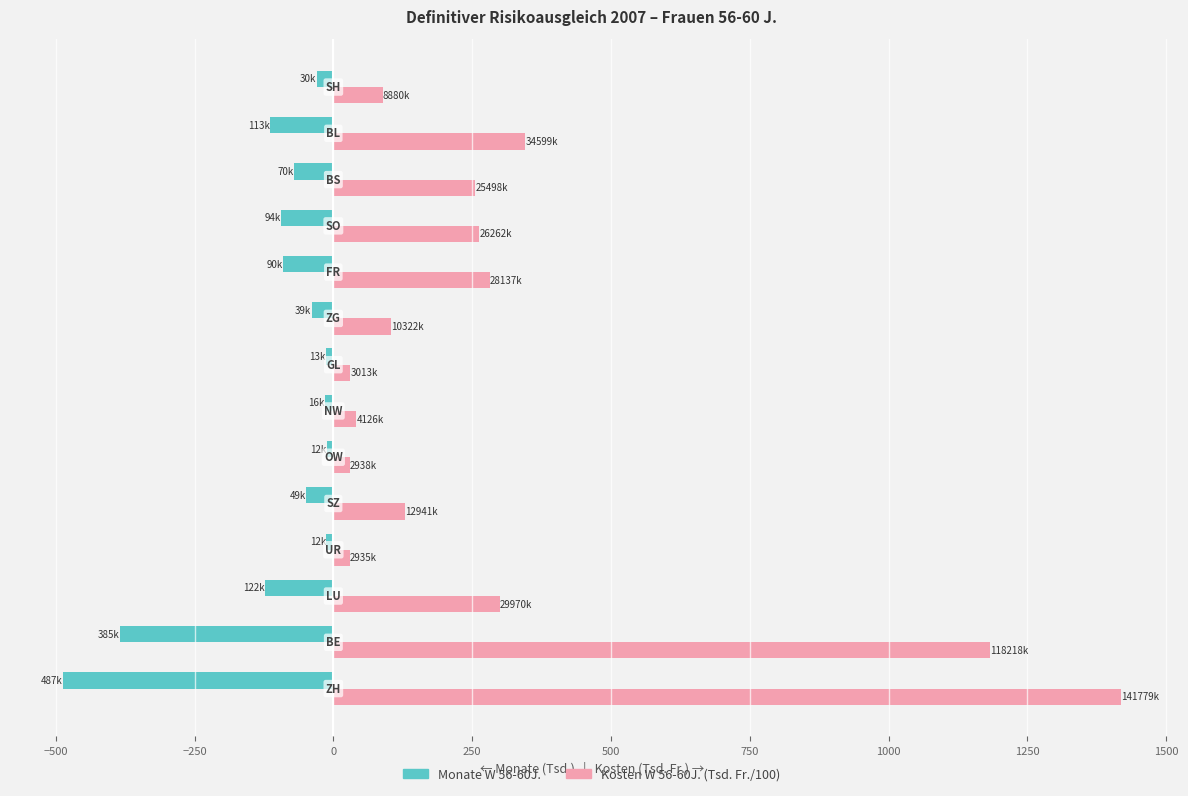

What is the greatest value displayed?

1417.8